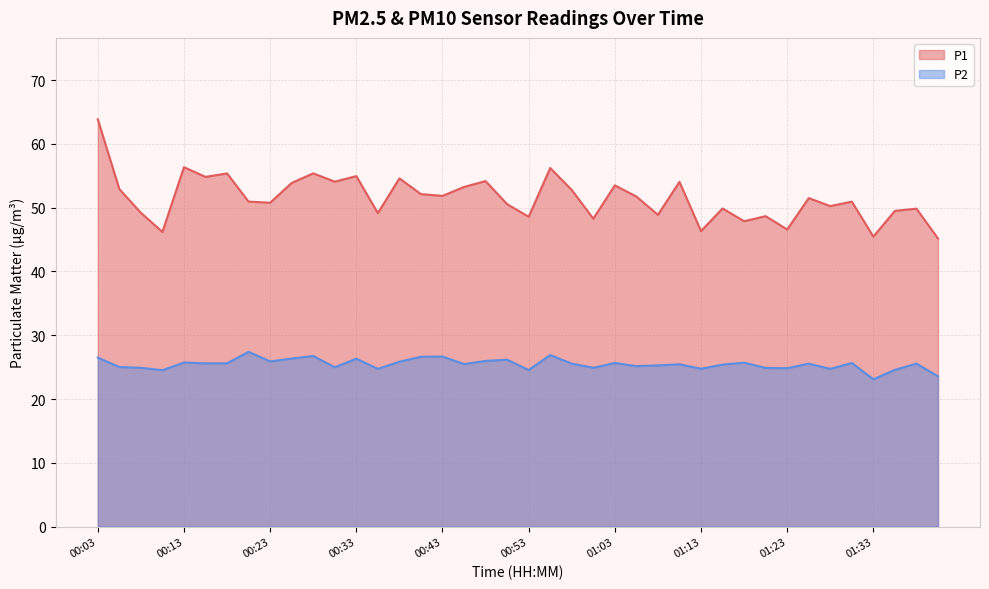

At which category does P2 reach its first local peak?

00:13